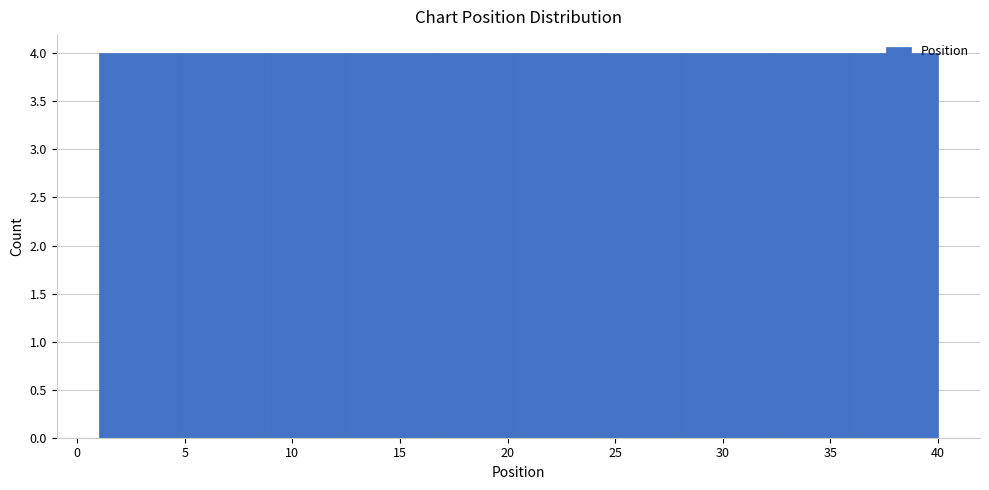

Reading left to right, transcribe this chart: for each bar, give the range it covers on the x-axis and its height. Neither the bar edges nor the heights are printed on the chart, so give them approximately, as read against the axes.

1.0 to 4.9: 4
4.9 to 8.8: 4
8.8 to 12.7: 4
12.7 to 16.6: 4
16.6 to 20.5: 4
20.5 to 24.4: 4
24.4 to 28.3: 4
28.3 to 32.2: 4
32.2 to 36.1: 4
36.1 to 40.0: 4